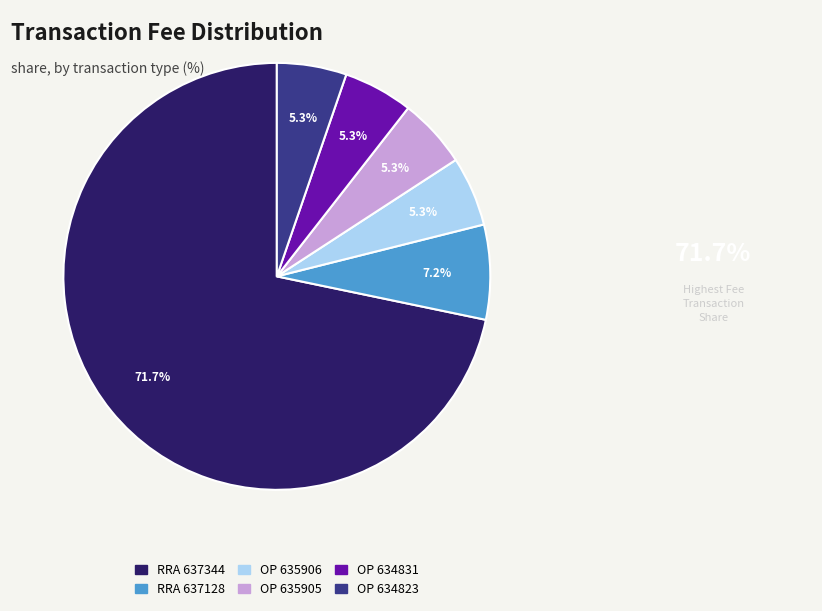

Is there a majority slice in this chart?

Yes